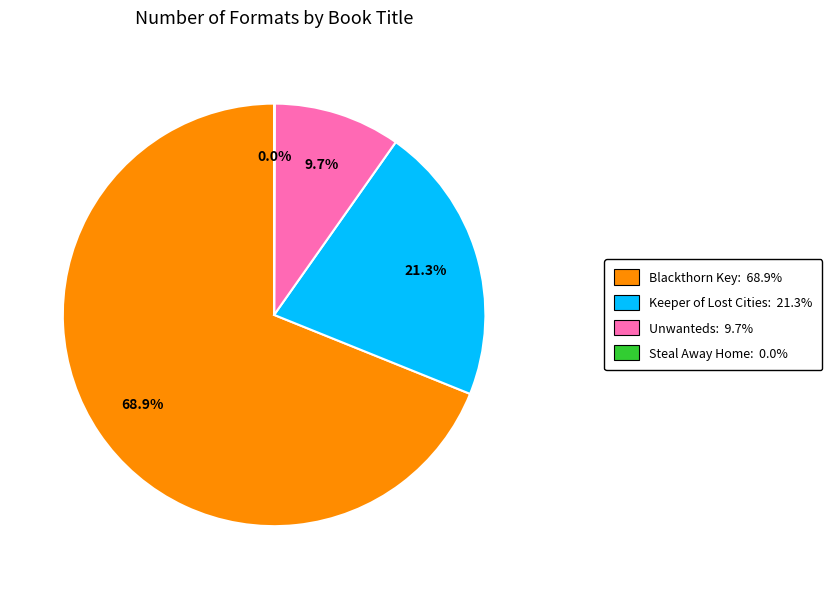

Is there a majority slice in this chart?

Yes